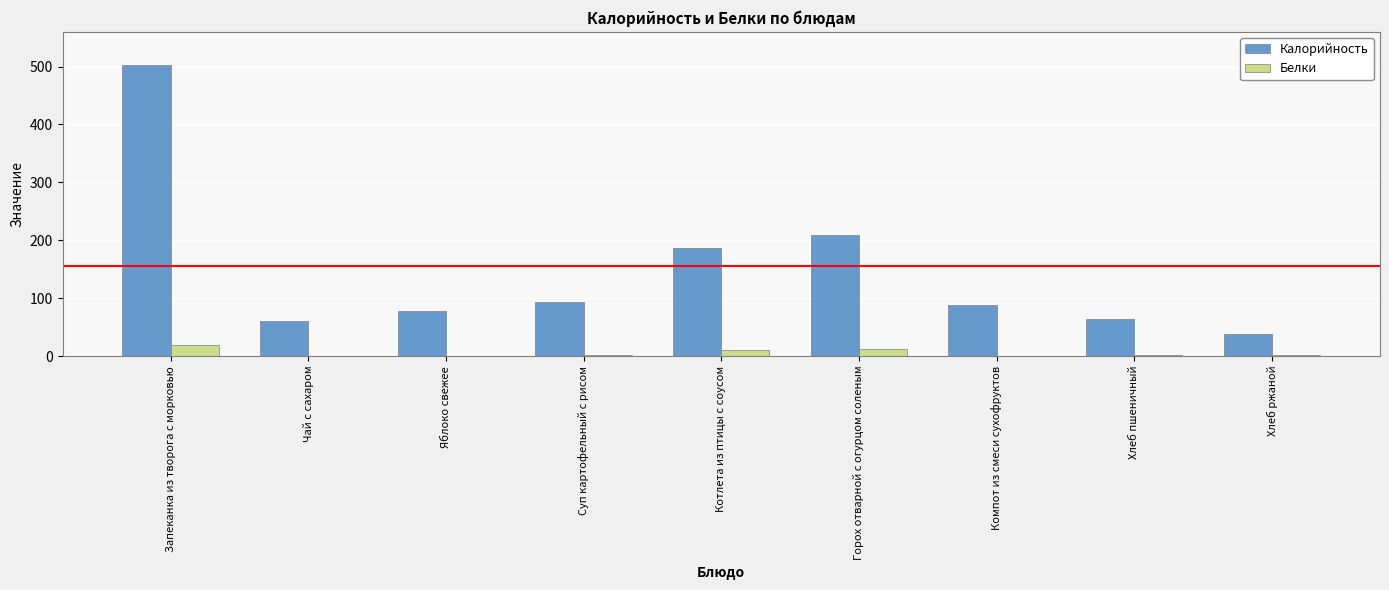

What is the sum of all Белки values?

46.1